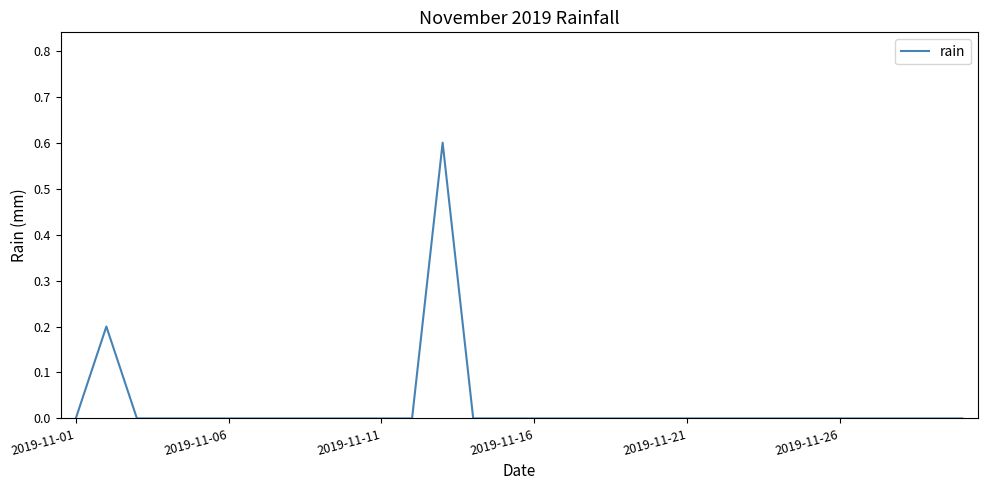

What is the difference between the maximum and minimum values?

0.6